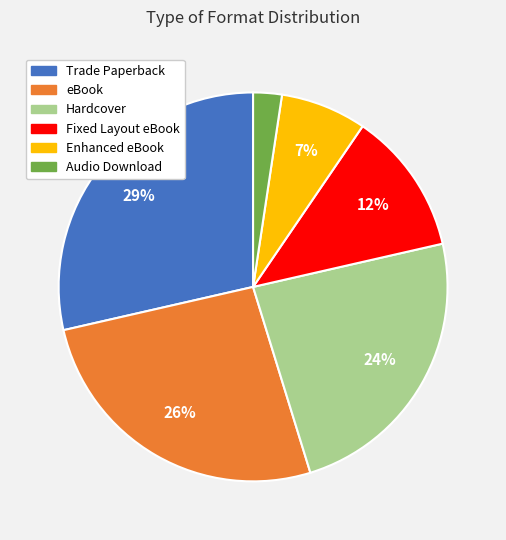

What is the largest slice in the pie chart?

Trade Paperback